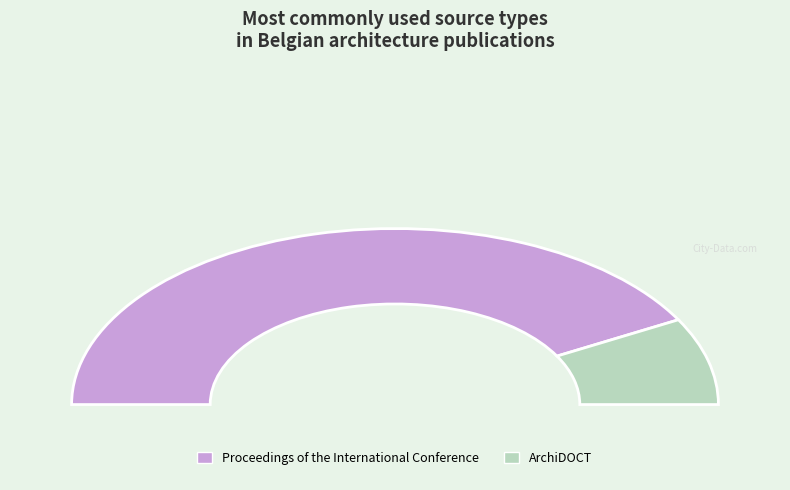

Is the sum of Proceedings of the International Conference and ArchiDOCT greater than half?

Yes